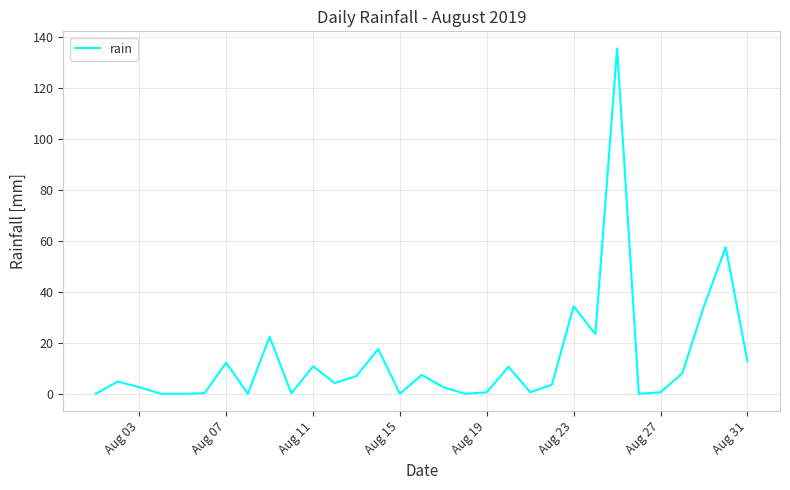

What is the maximum value shown in the chart?

135.6